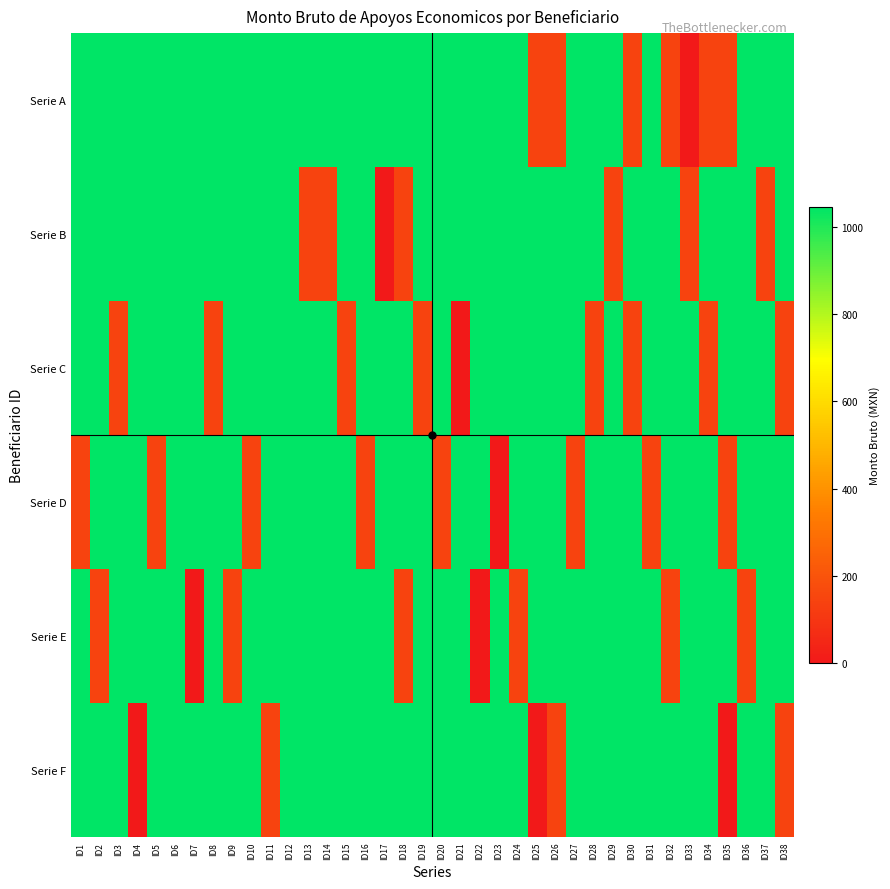

Reading right to left, transcribe all the data shown in this chart.

Serie A: ID38=1046	ID37=1046	ID36=1046	ID35=146	ID34=146	ID33=0	ID32=146	ID31=1046	ID30=146	ID29=1046	ID28=1046	ID27=1046	ID26=146	ID25=146	ID24=1046	ID23=1046	ID22=1046	ID21=1046	ID20=1046	ID19=1046	ID18=1046	ID17=1046	ID16=1046	ID15=1046	ID14=1046	ID13=1046	ID12=1046	ID11=1046	ID10=1046	ID9=1046	ID8=1046	ID7=1046	ID6=1046	ID5=1046	ID4=1046	ID3=1046	ID2=1046	ID1=1046
Serie B: ID38=1046	ID37=146	ID36=1046	ID35=1046	ID34=1046	ID33=146	ID32=1046	ID31=1046	ID30=1046	ID29=146	ID28=1046	ID27=1046	ID26=1046	ID25=1046	ID24=1046	ID23=1046	ID22=1046	ID21=1046	ID20=1046	ID19=1046	ID18=146	ID17=0	ID16=1046	ID15=1046	ID14=146	ID13=146	ID12=1046	ID11=1046	ID10=1046	ID9=1046	ID8=1046	ID7=1046	ID6=1046	ID5=1046	ID4=1046	ID3=1046	ID2=1046	ID1=1046
Serie C: ID38=146	ID37=1046	ID36=1046	ID35=1046	ID34=146	ID33=1046	ID32=1046	ID31=1046	ID30=146	ID29=1046	ID28=146	ID27=1046	ID26=1046	ID25=1046	ID24=1046	ID23=1046	ID22=1046	ID21=0	ID20=1046	ID19=146	ID18=1046	ID17=1046	ID16=1046	ID15=146	ID14=1046	ID13=1046	ID12=1046	ID11=1046	ID10=1046	ID9=1046	ID8=146	ID7=1046	ID6=1046	ID5=1046	ID4=1046	ID3=146	ID2=1046	ID1=1046
Serie D: ID38=1046	ID37=1046	ID36=1046	ID35=146	ID34=1046	ID33=1046	ID32=1046	ID31=146	ID30=1046	ID29=1046	ID28=1046	ID27=146	ID26=1046	ID25=1046	ID24=1046	ID23=0	ID22=1046	ID21=1046	ID20=146	ID19=1046	ID18=1046	ID17=1046	ID16=146	ID15=1046	ID14=1046	ID13=1046	ID12=1046	ID11=1046	ID10=146	ID9=1046	ID8=1046	ID7=1046	ID6=1046	ID5=146	ID4=1046	ID3=1046	ID2=1046	ID1=146
Serie E: ID38=1046	ID37=1046	ID36=146	ID35=1046	ID34=1046	ID33=1046	ID32=146	ID31=1046	ID30=1046	ID29=1046	ID28=1046	ID27=1046	ID26=1046	ID25=1046	ID24=146	ID23=1046	ID22=0	ID21=1046	ID20=1046	ID19=1046	ID18=146	ID17=1046	ID16=1046	ID15=1046	ID14=1046	ID13=1046	ID12=1046	ID11=1046	ID10=1046	ID9=146	ID8=1046	ID7=0	ID6=1046	ID5=1046	ID4=1046	ID3=1046	ID2=146	ID1=1046
Serie F: ID38=146	ID37=1046	ID36=1046	ID35=0	ID34=1046	ID33=1046	ID32=1046	ID31=1046	ID30=1046	ID29=1046	ID28=1046	ID27=1046	ID26=146	ID25=0	ID24=1046	ID23=1046	ID22=1046	ID21=1046	ID20=1046	ID19=1046	ID18=1046	ID17=1046	ID16=1046	ID15=1046	ID14=1046	ID13=1046	ID12=1046	ID11=146	ID10=1046	ID9=1046	ID8=1046	ID7=1046	ID6=1046	ID5=1046	ID4=0	ID3=1046	ID2=1046	ID1=1046